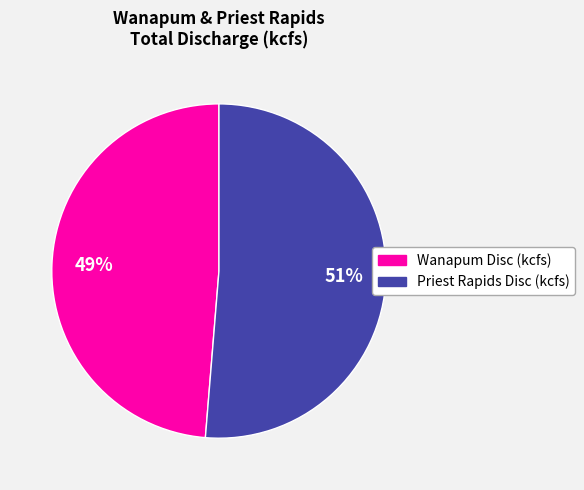

Which slice represents more than half of the pie?

Priest Rapids Disc (kcfs)